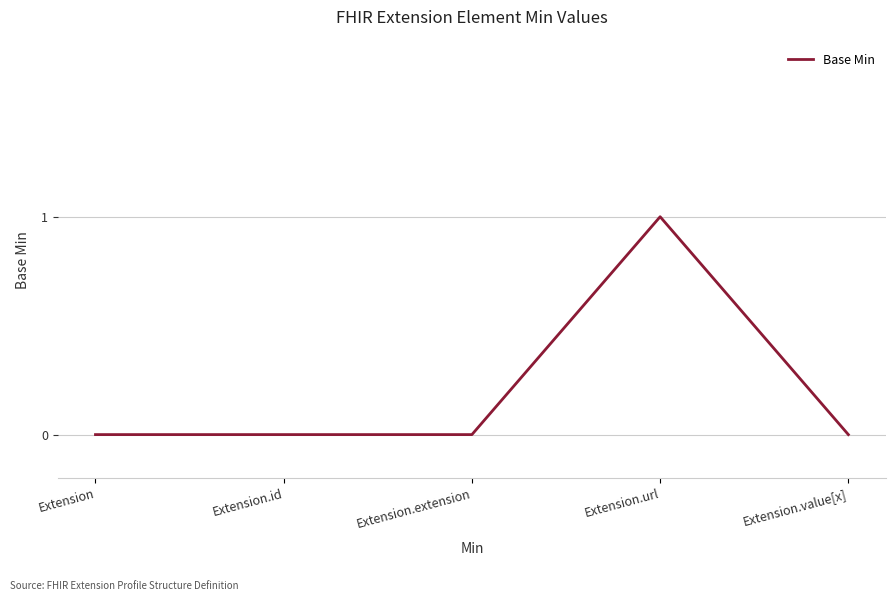

True or false: there are more than 0 points higher than both neighbors.

True